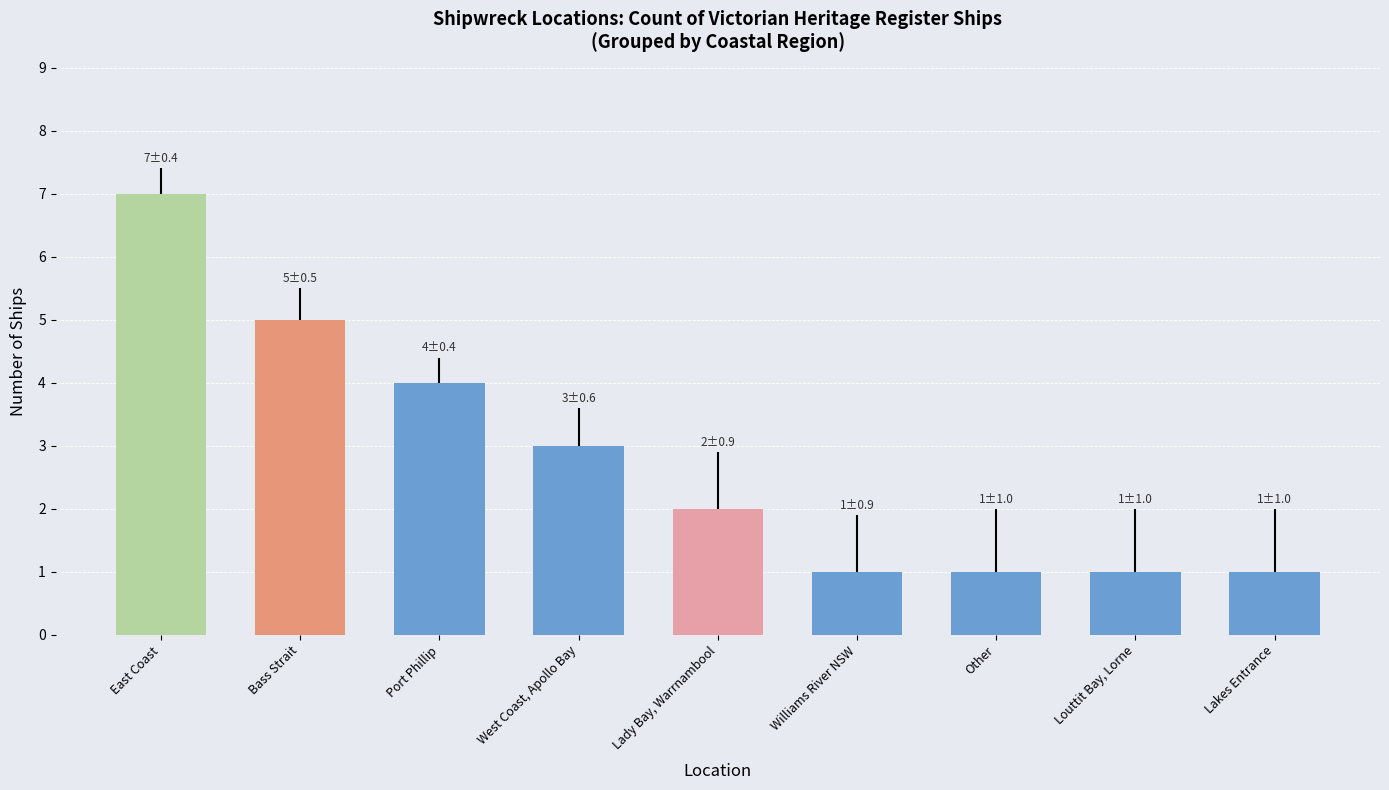

Where is the data nearest to the value 4?

Port Phillip